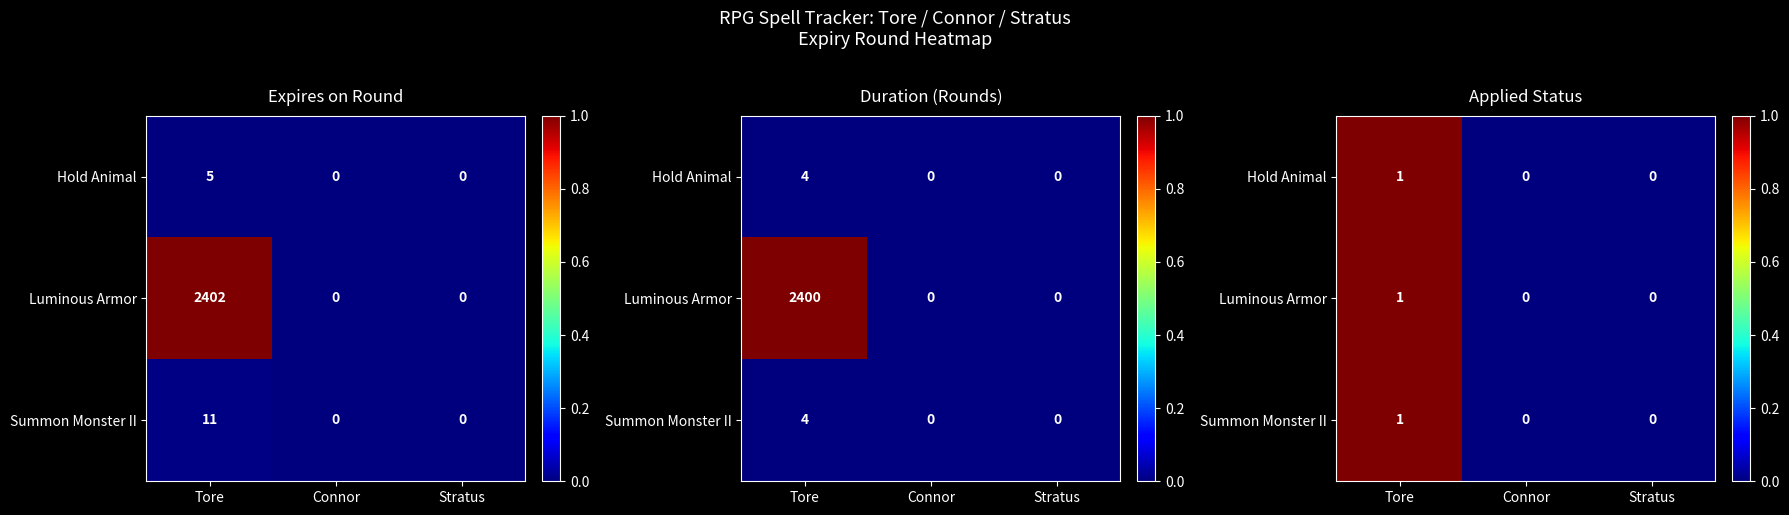

Which label corresponds to the smallest value in the chart?

Connor